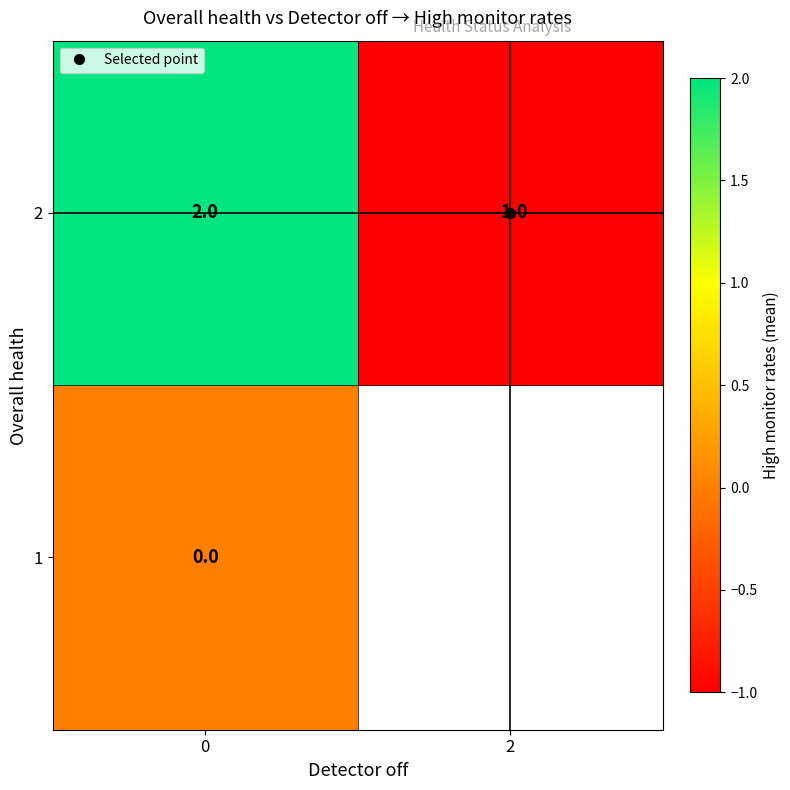

Rank the series by their average value, from lowest to highest.

row_0, row_1